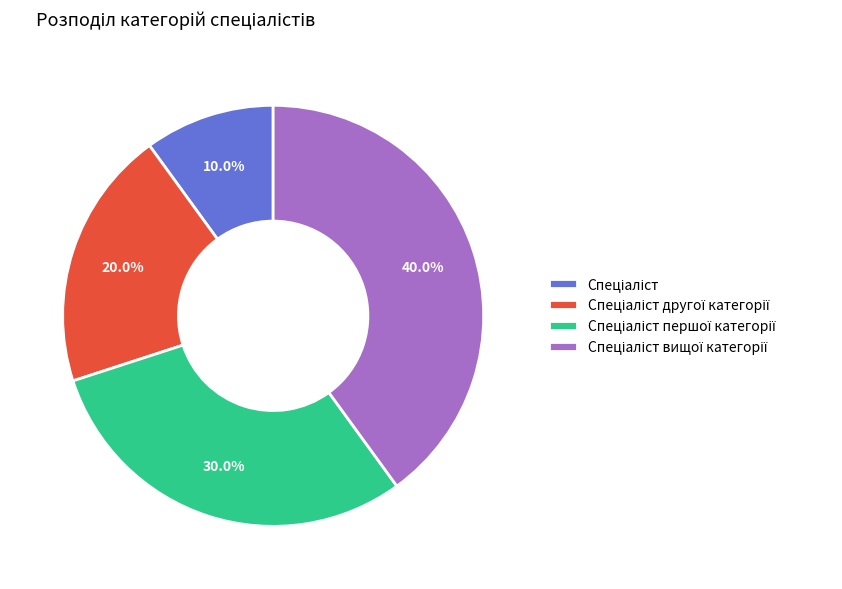

Is there a majority slice in this chart?

No